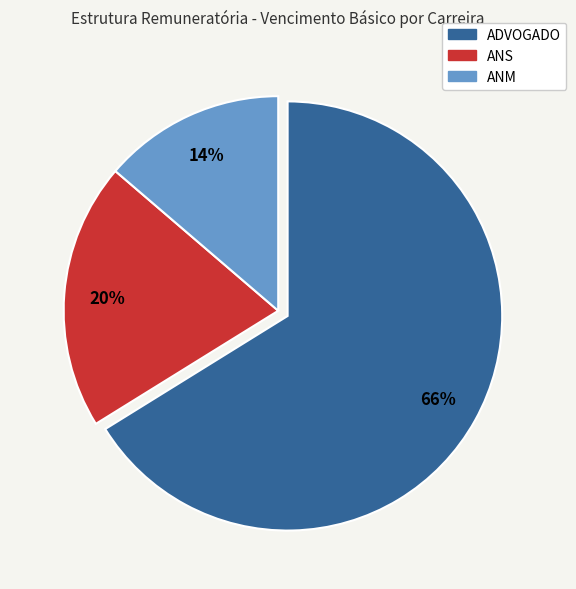

To the nearest percent, what is the average slice percentage?

33%